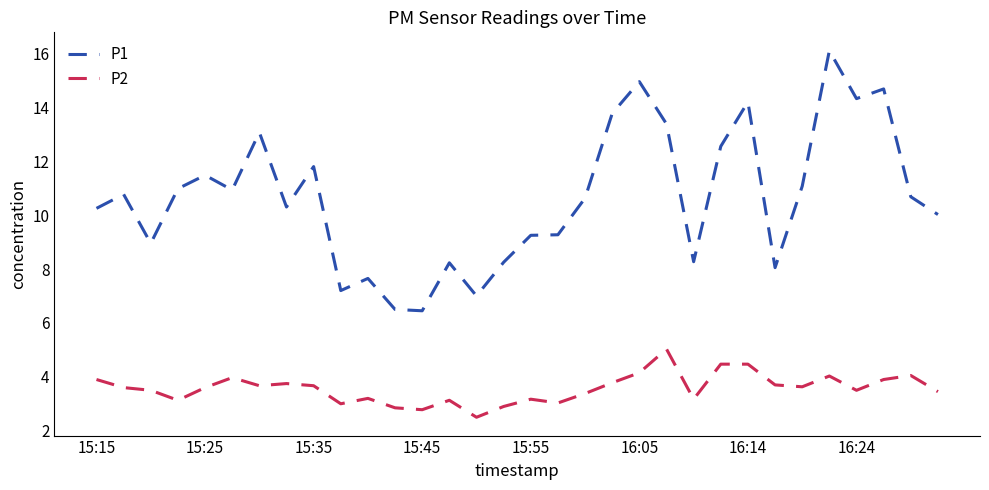

Which series has the largest total across all categories?

P1